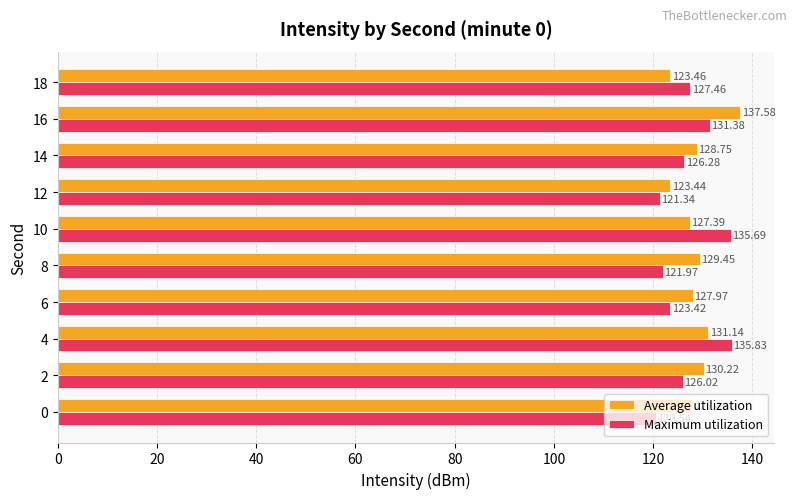

What is the difference between the maximum and second lowest values in the Maximum utilization series?

14.5